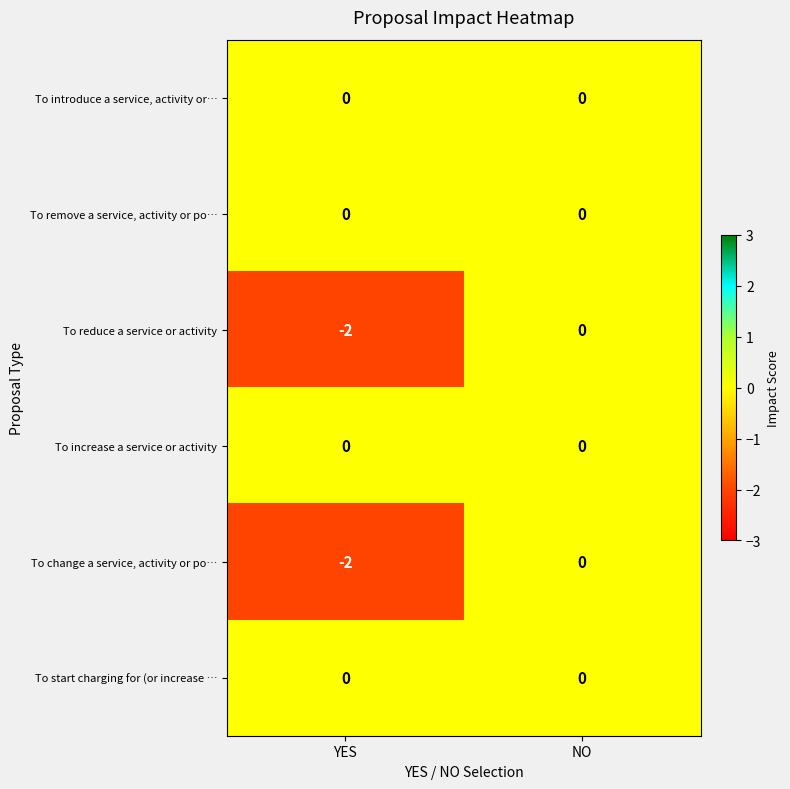

At which category does the chart reach its minimum across all series?

YES